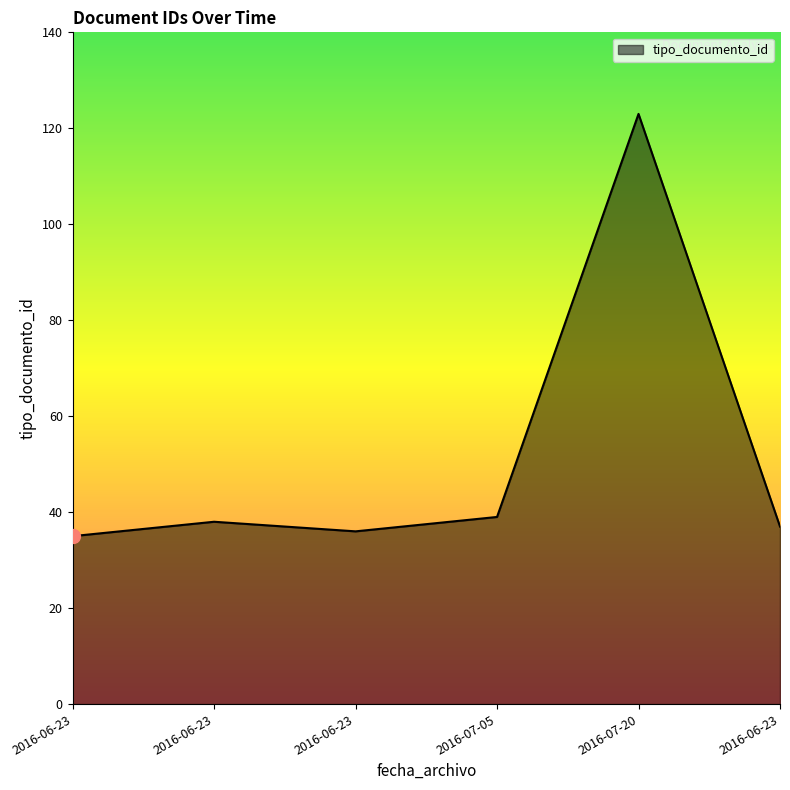

The chart shows a value of 38 at 2016-06-23. True or false?

True